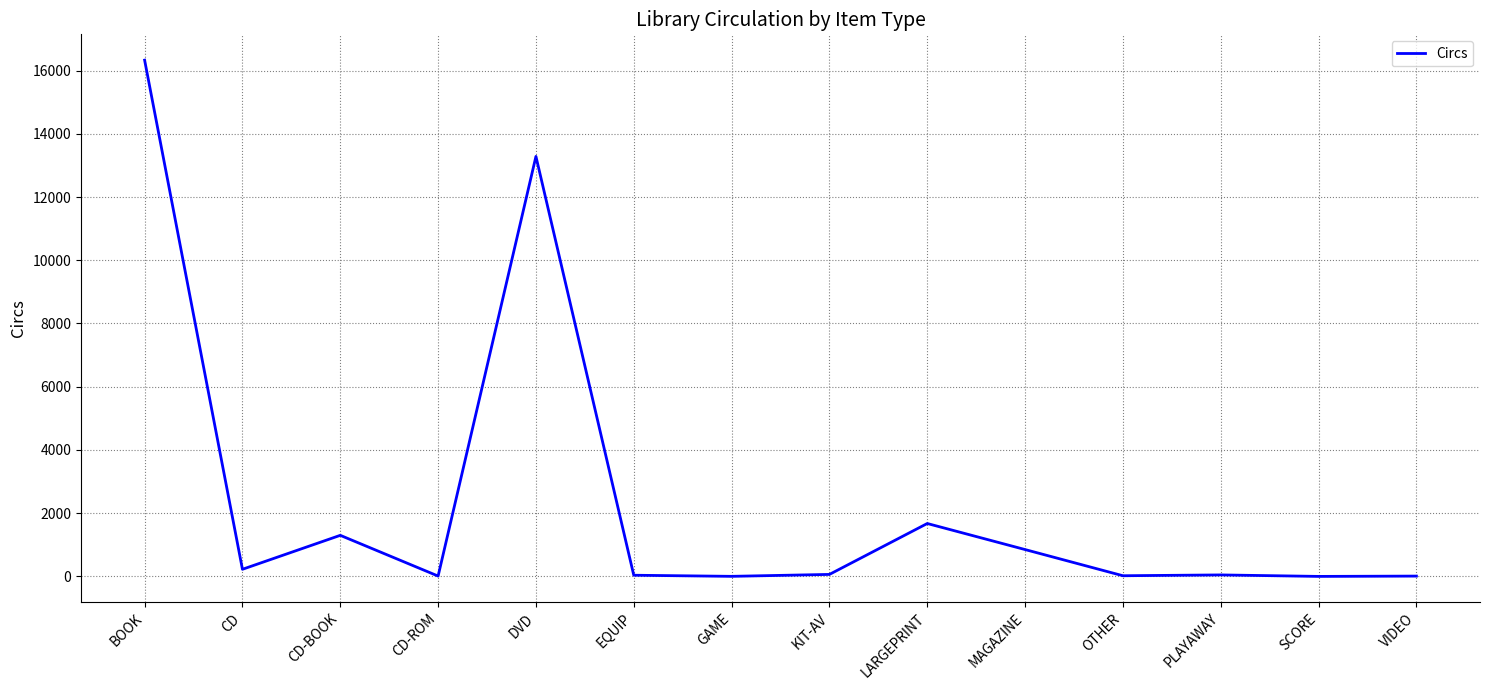

The chart shows a value of 27409 at BOOK. True or false?

False